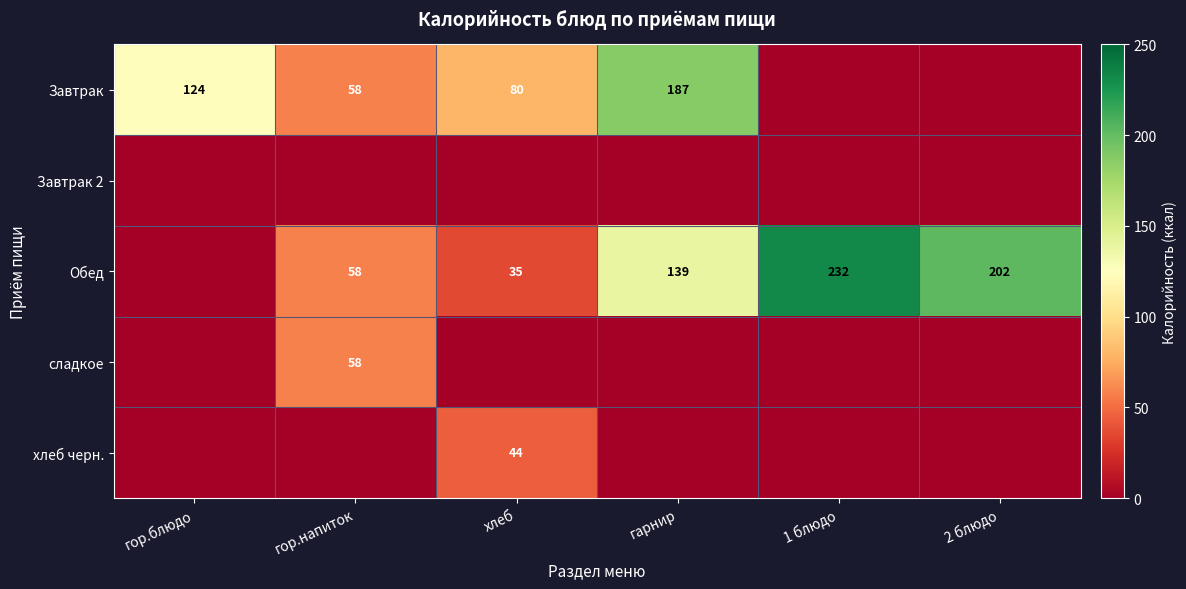

Is it true that хлеб черн. equals 44 at хлеб?

True